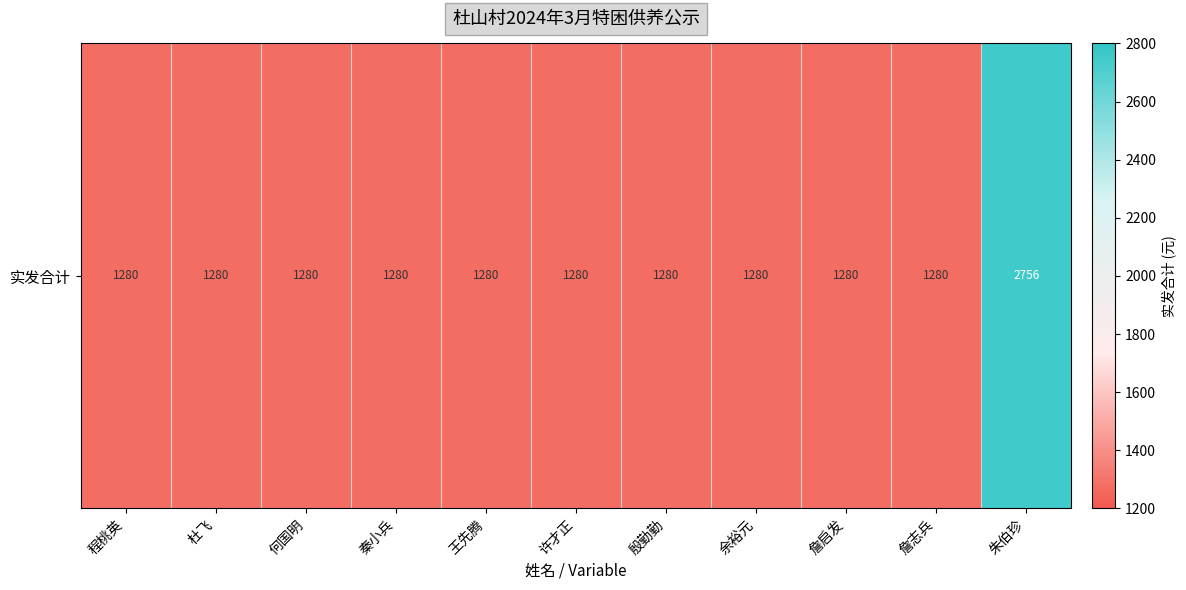

Which has a higher value, 詹志兵 or 许才正?

詹志兵